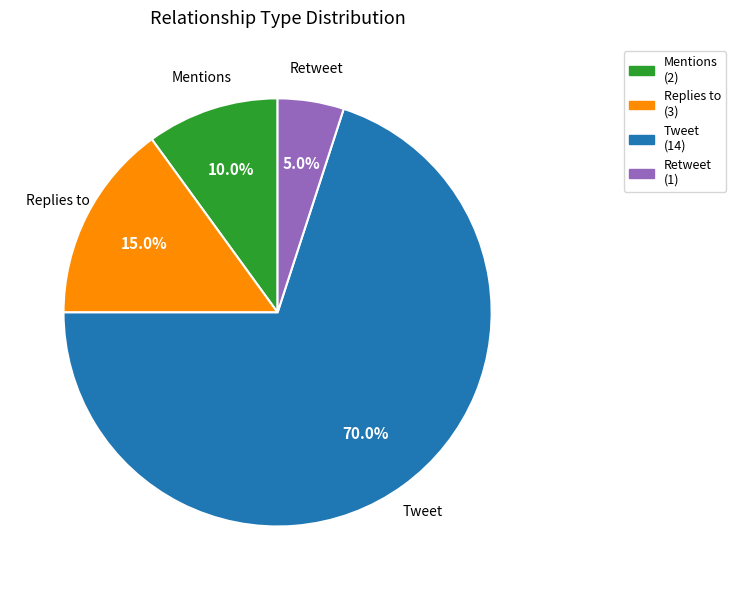

To the nearest percent, what is the combined percentage of Mentions and Retweet?

15%